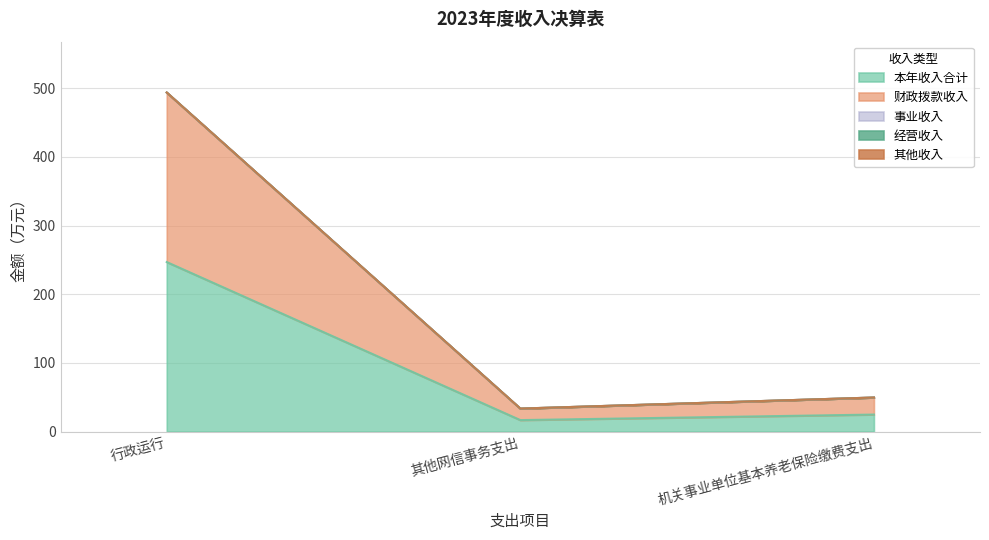

True or false: 财政拨款收入 has a value of 44.5 at 机关事业单位基本养老保险缴费支出.

False